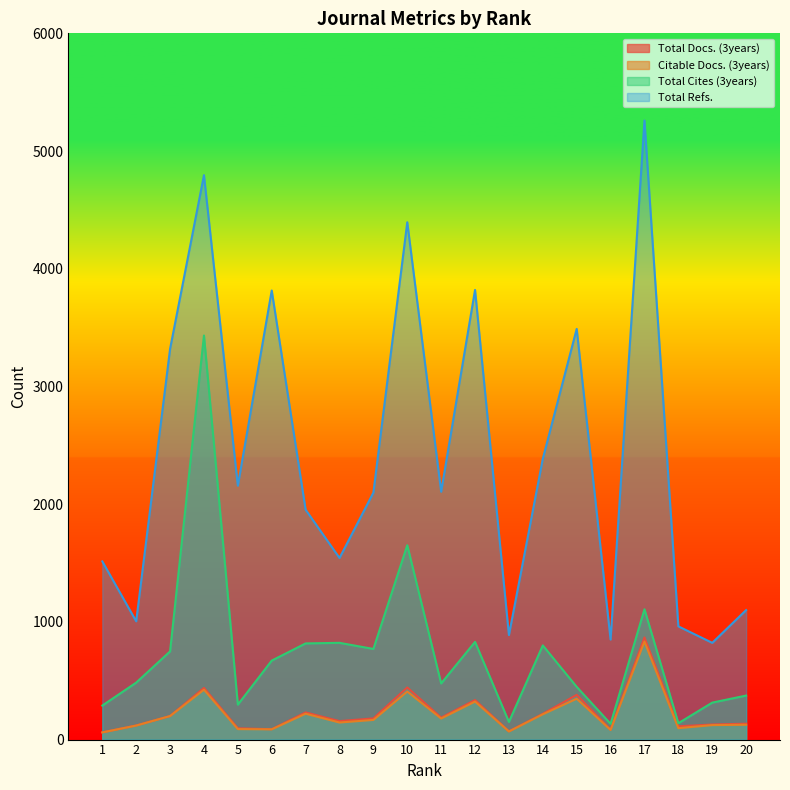

List the series in order of their peak value, highest first.

Total Refs., Total Cites (3years), Total Docs. (3years), Citable Docs. (3years)